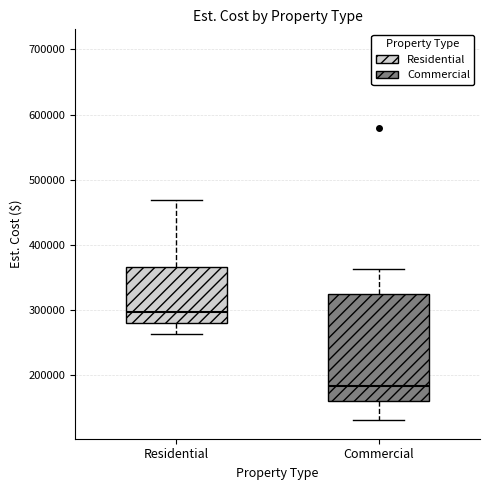

Which box's median line is the lowest?

Commercial